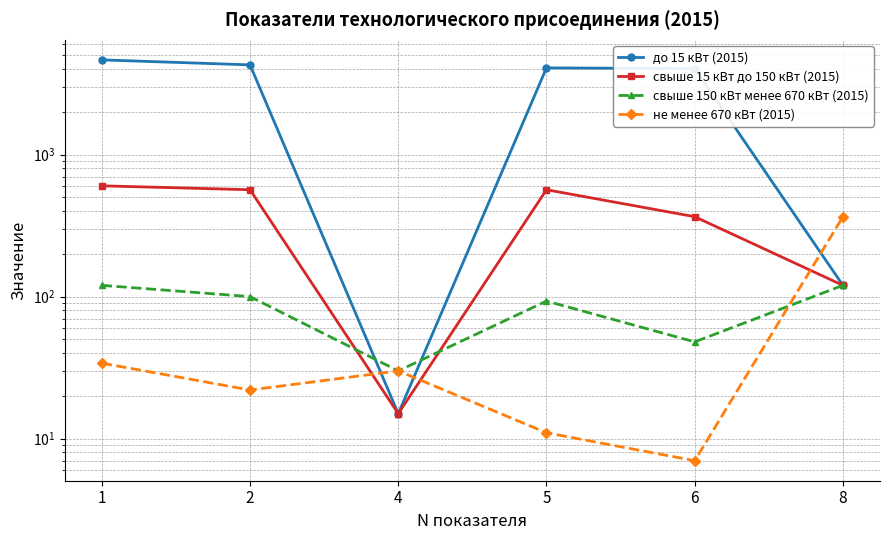

What is the spread (max minus min) of values at 1?

4601